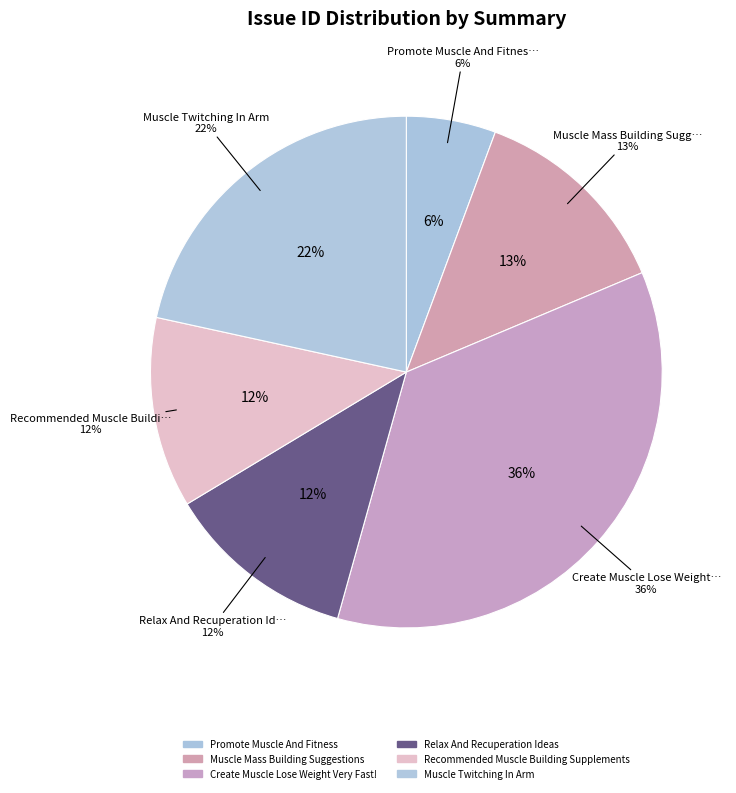

True or false: Muscle Twitching In Arm accounts for 13% of the total.

False